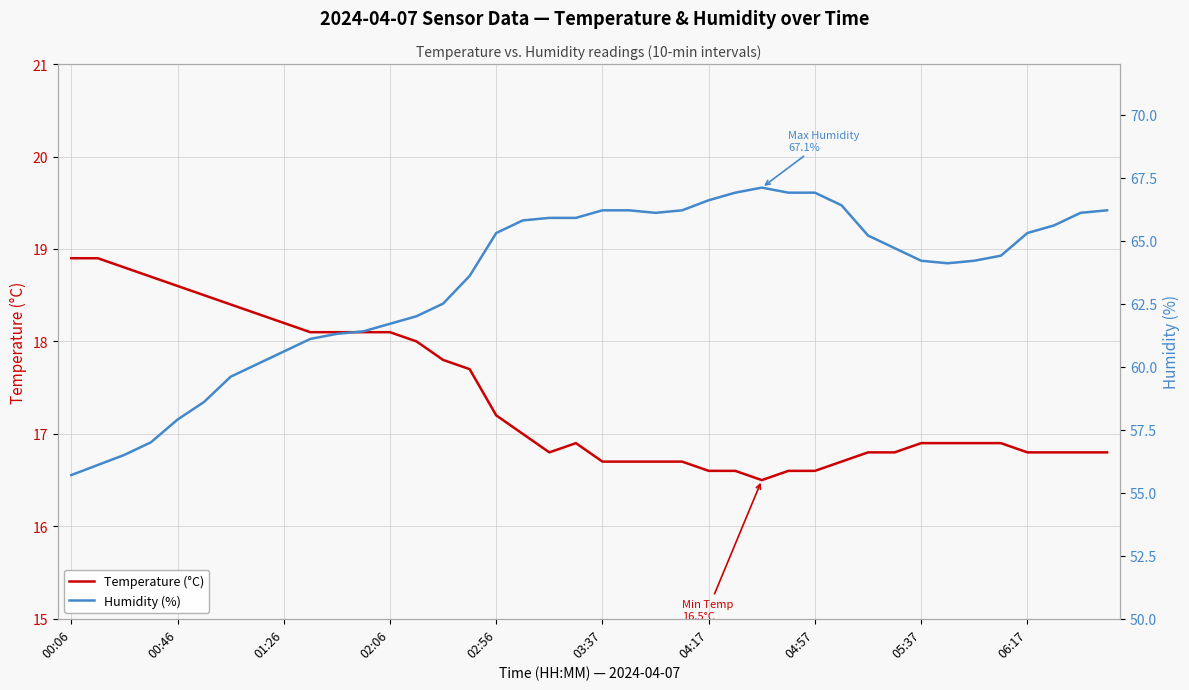

What is the difference between the maximum and minimum values in the Humidity (%) series?

11.4